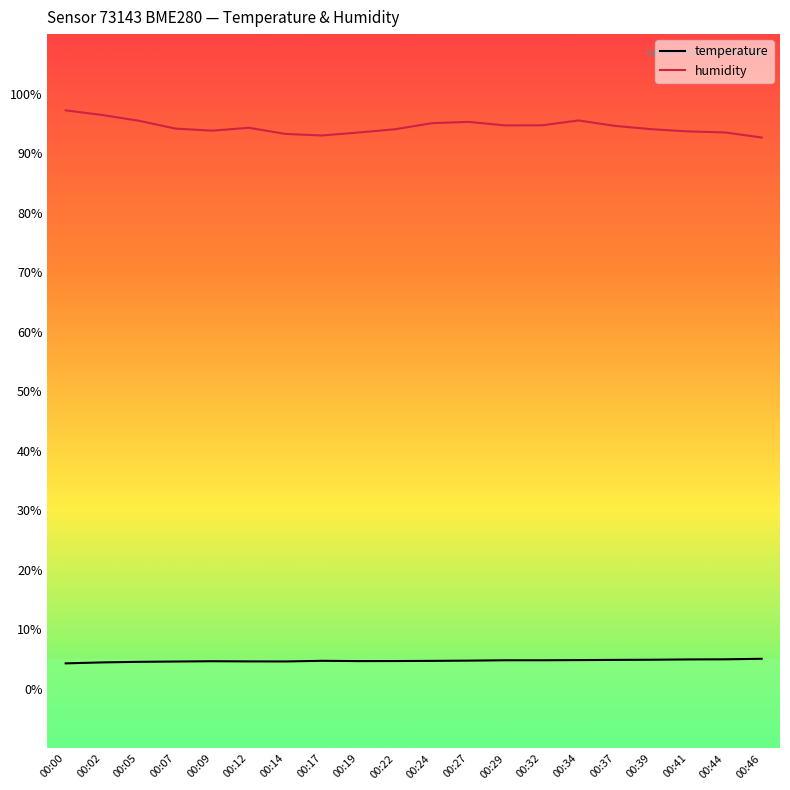

What is the difference between the maximum and second lowest values in the humidity series?

4.2